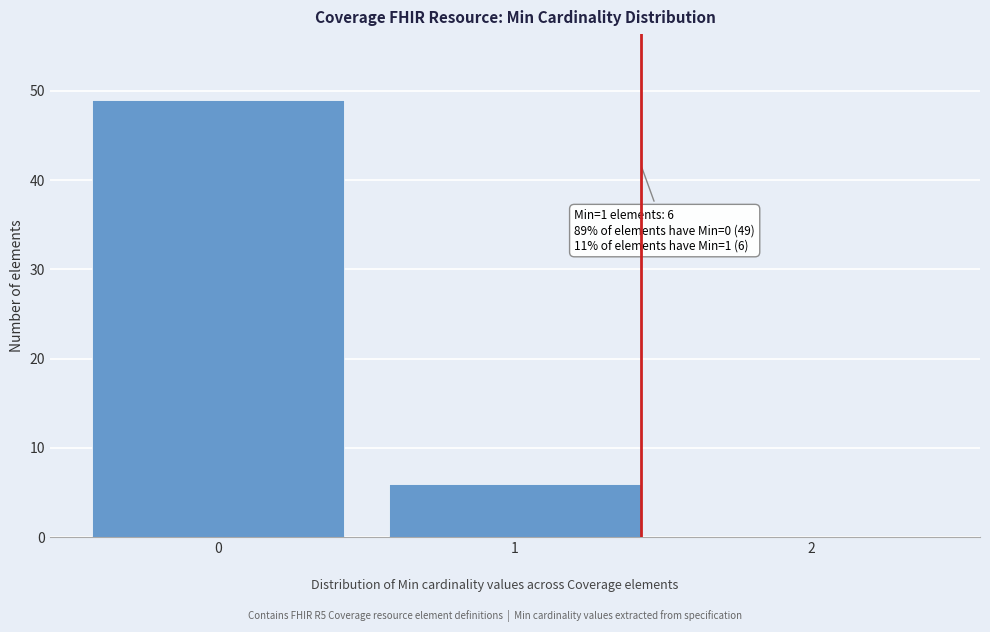

Over which range of the x-axis is the bar tallest?

-0.5 to 0.5